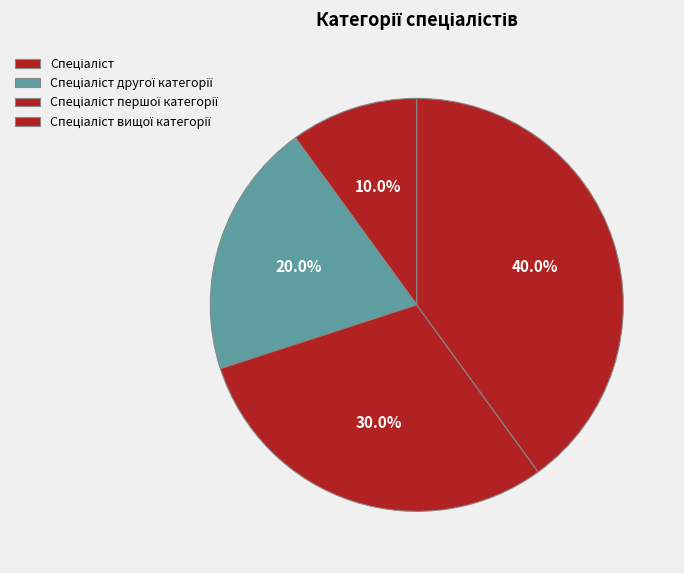

What is the smallest slice in the pie chart?

Спеціаліст